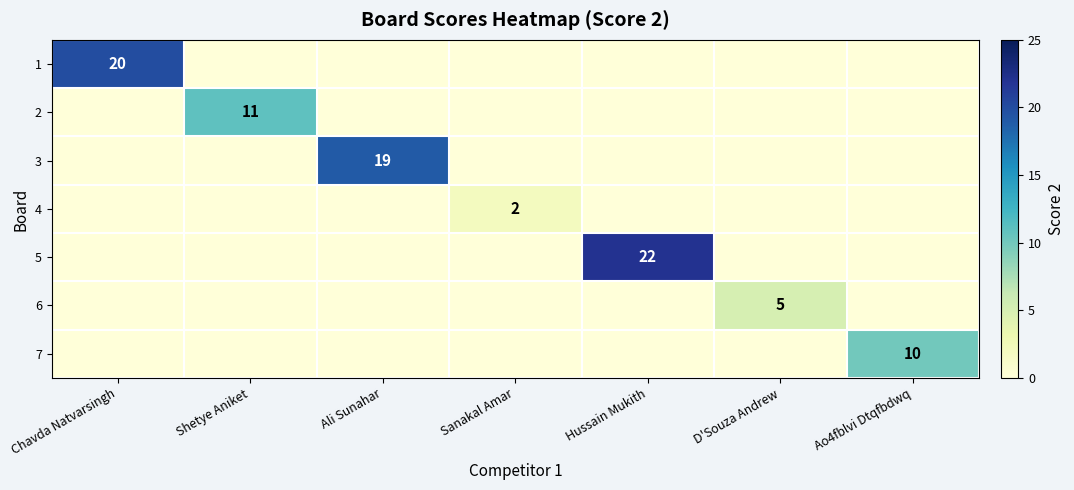

Is it true that 7 equals 4 at Ao4fblvi Dtqfbdwq?

False